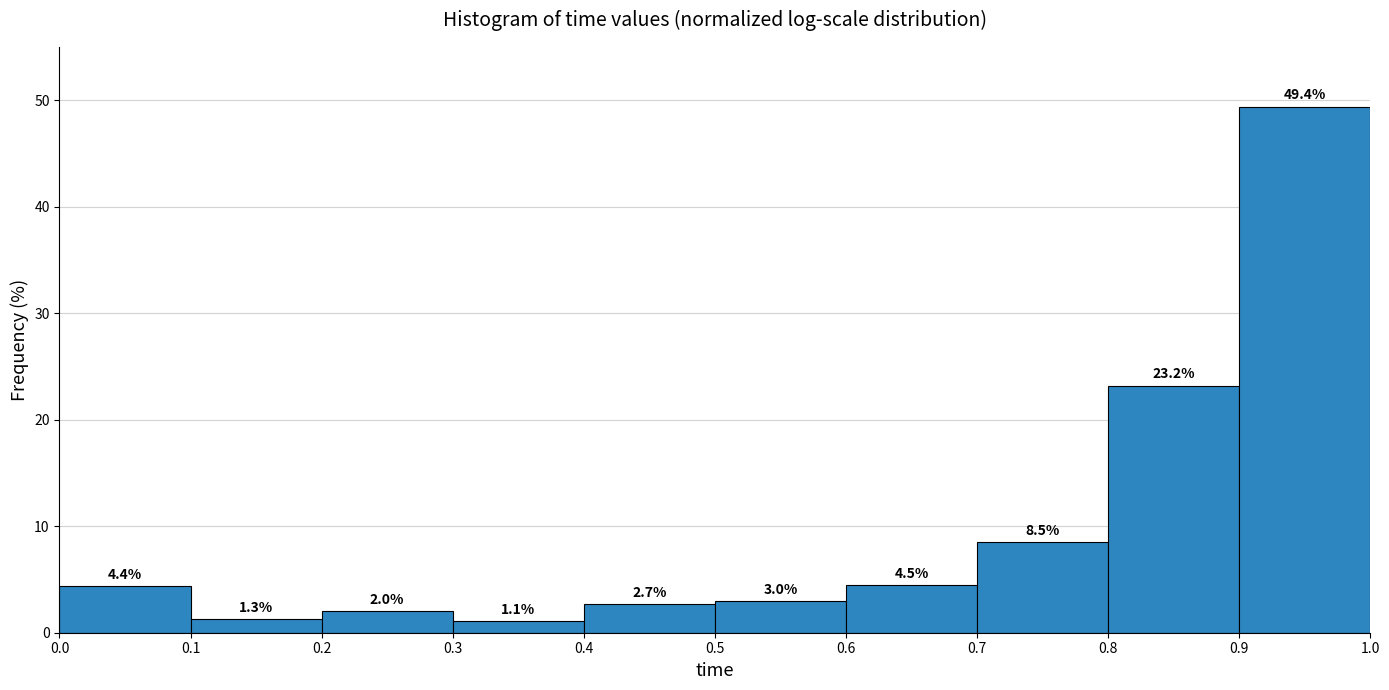

Over which range of the x-axis is the bar tallest?

0.9 to 1.0